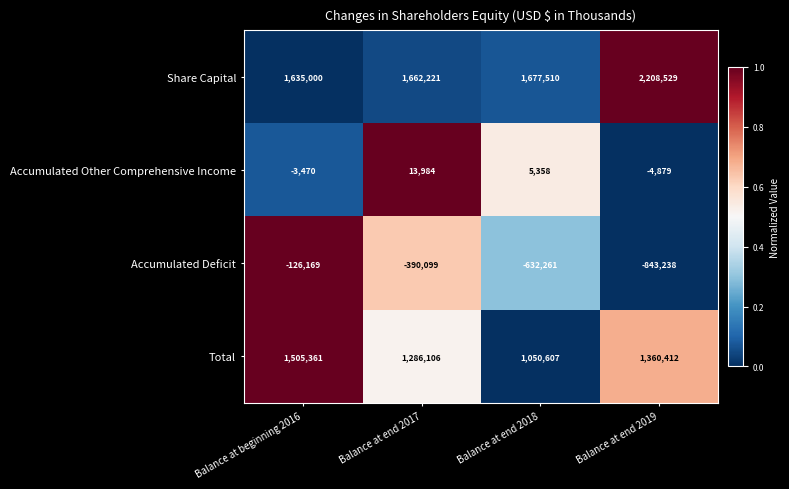

Which series has the largest range (max minus min)?

Accumulated Deficit